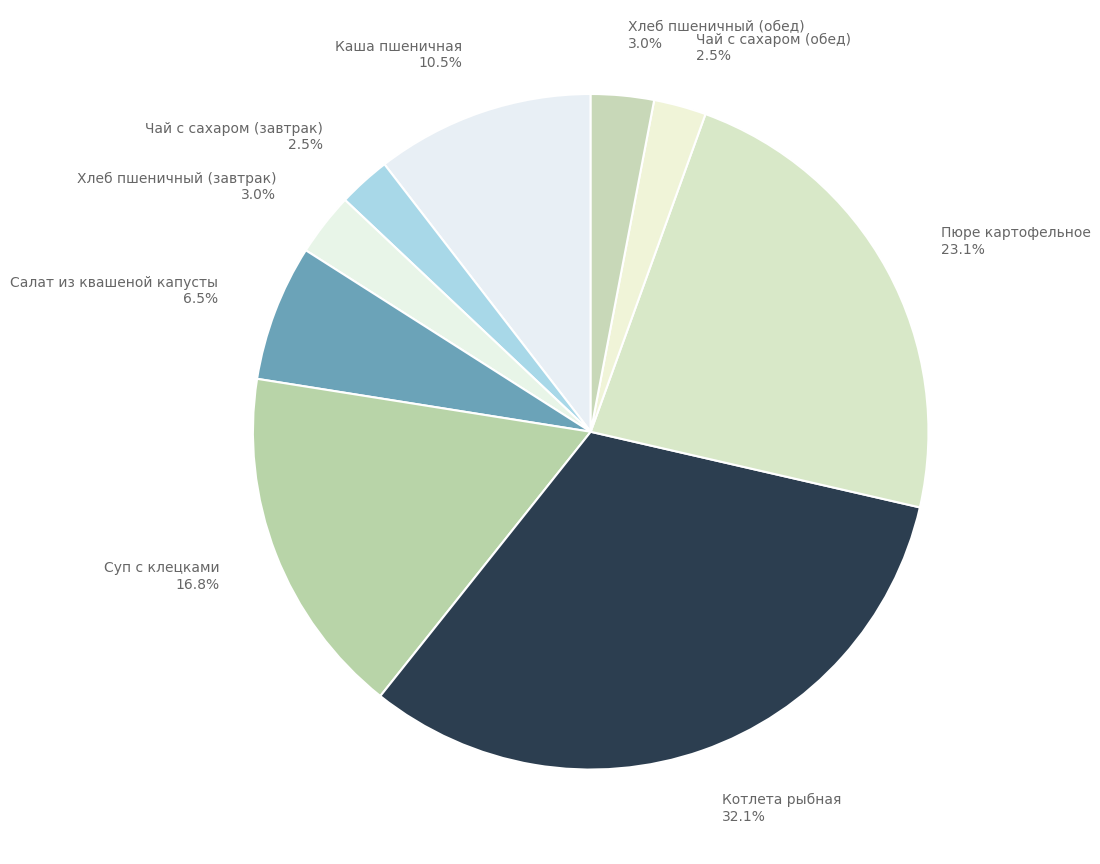

The Котлета рыбная slice represents 38% of the pie. True or false?

False